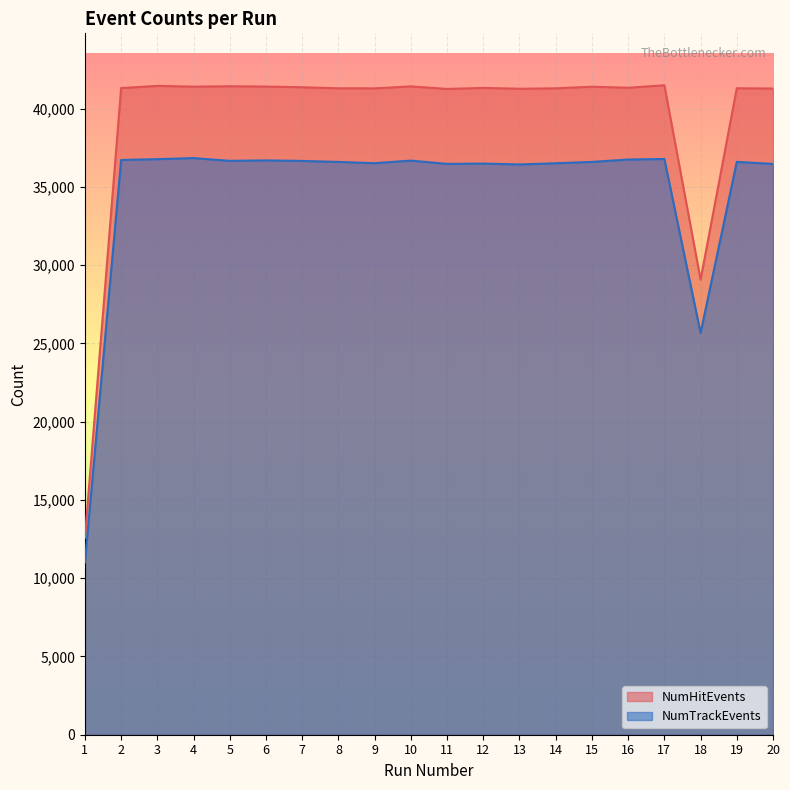

How many interior local peaks does the NumHitEvents series have?

7